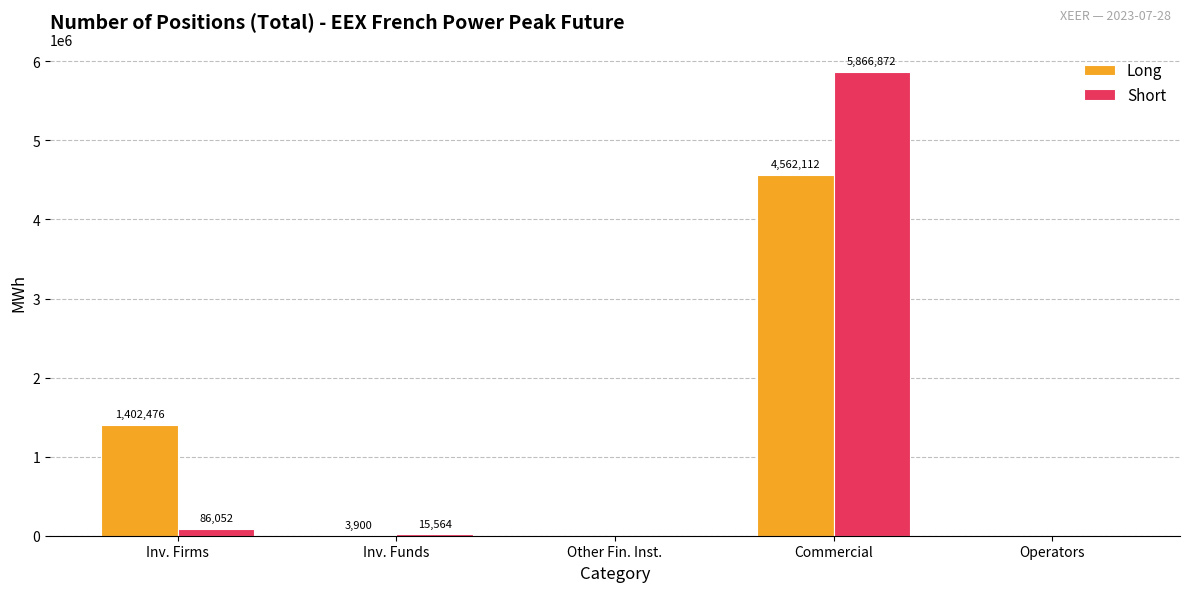

The value of Short at Inv. Funds is 15564. True or false?

True